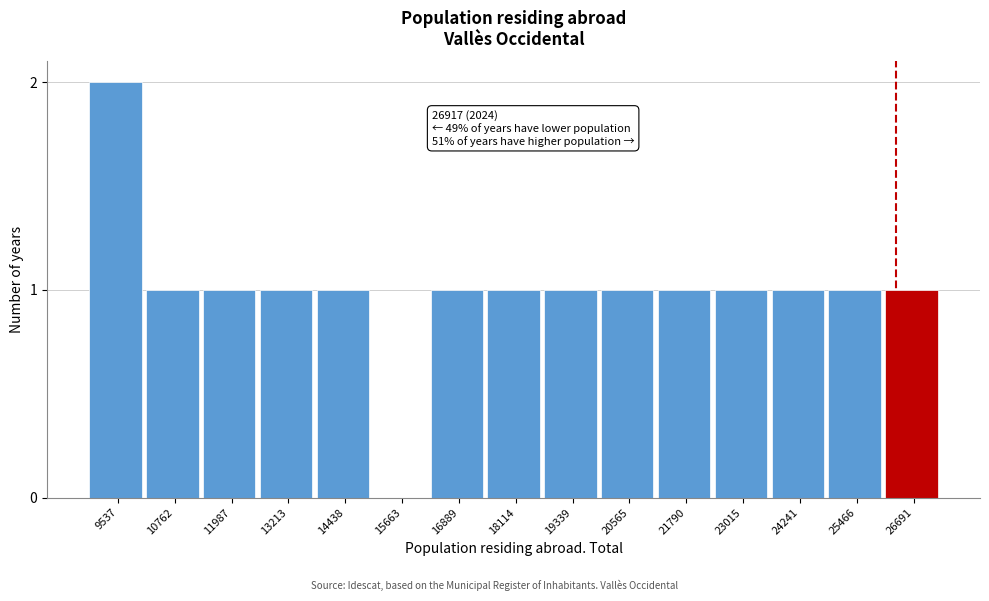

Reading left to right, list all the values displayed in this chart.

9537=2	10762=1	11987=1	13213=1	14438=1	15663=0	16889=1	18114=1	19339=1	20565=1	21790=1	23015=1	24241=1	25466=1	26691=1